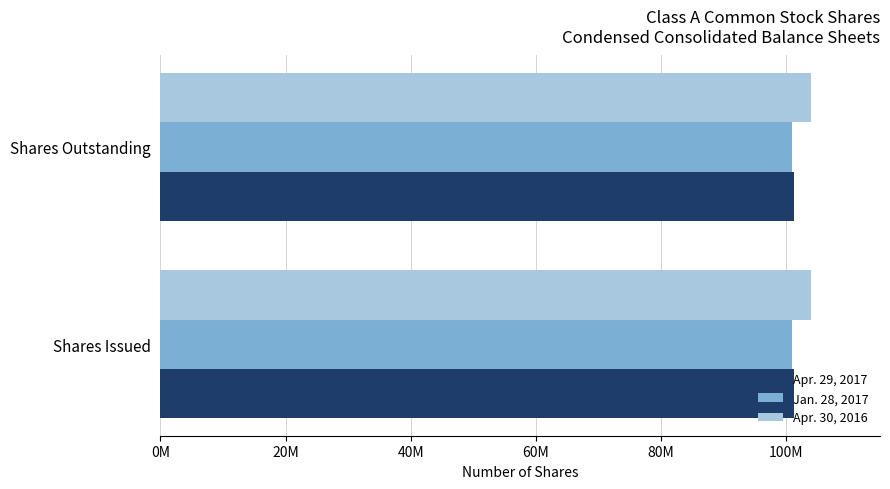

Which series has the widest spread of values?

Apr. 29, 2017